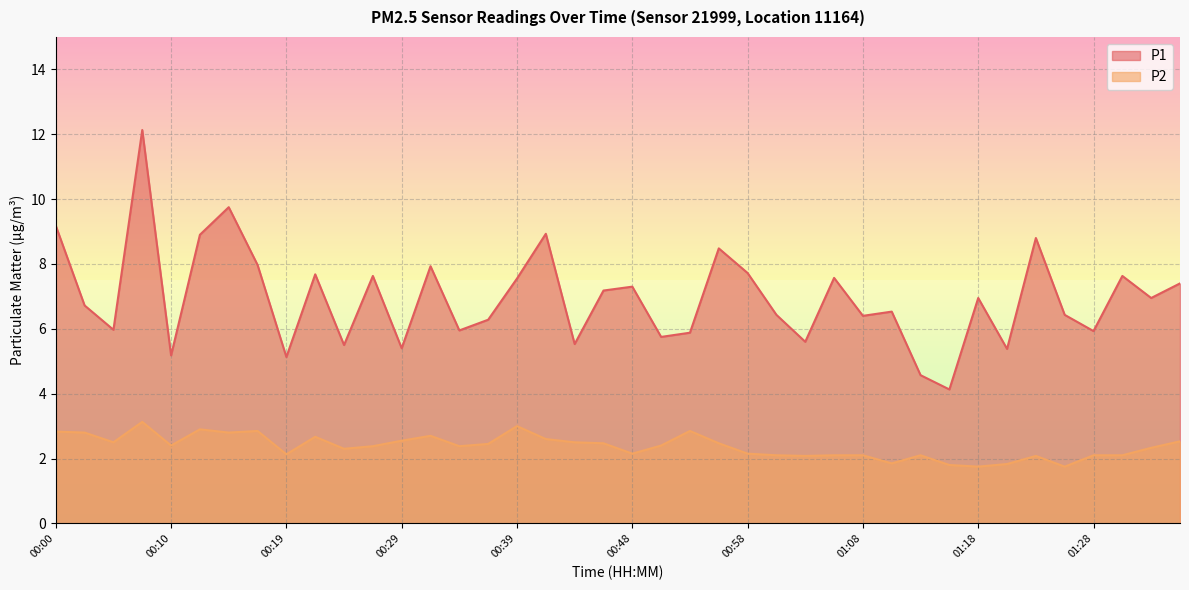

Which label corresponds to the smallest value in the chart?

01:18